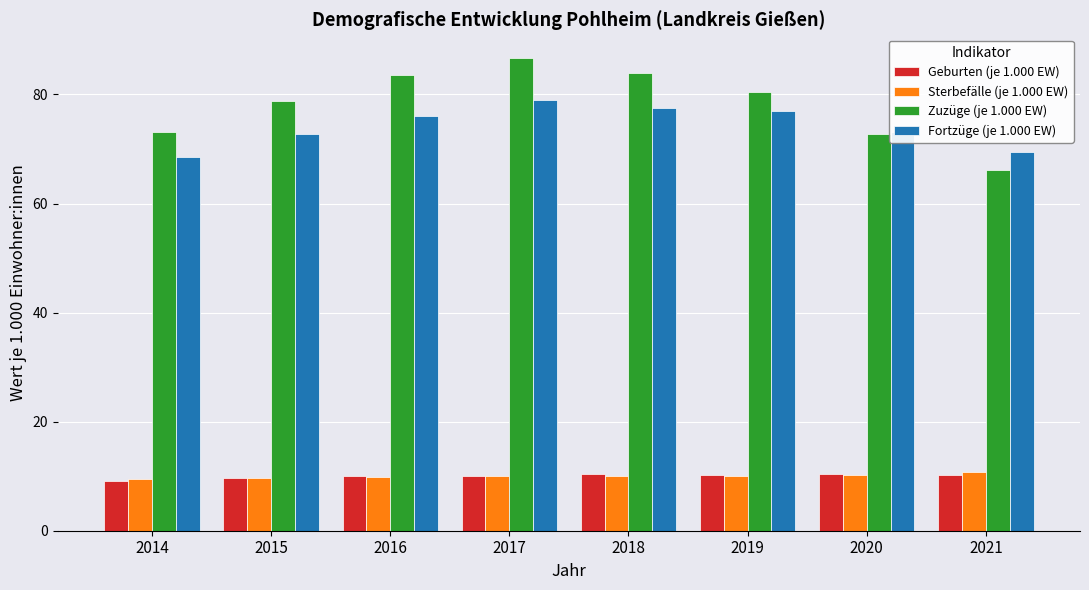

What are all the series names shown in the legend?

Geburten (je 1.000 EW), Sterbefälle (je 1.000 EW), Zuzüge (je 1.000 EW), Fortzüge (je 1.000 EW)